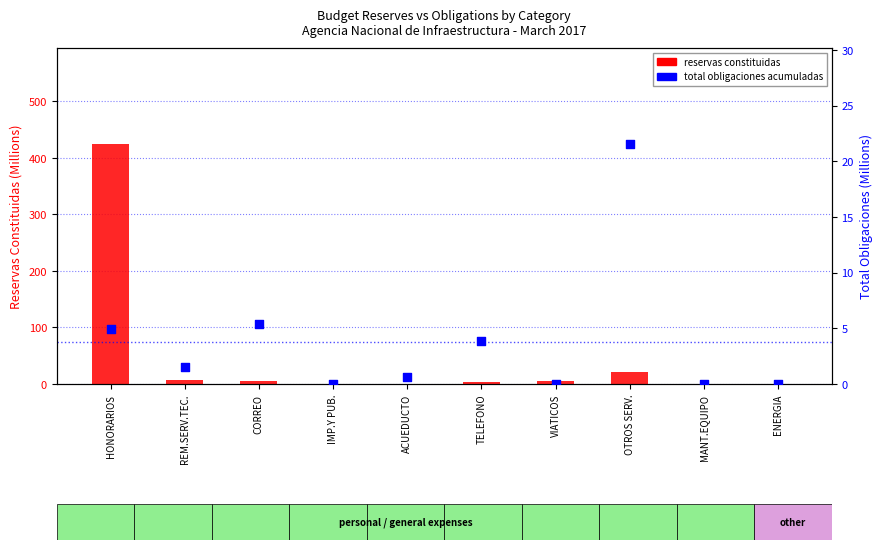

Which series contains the lowest Y value?

reservas constituidas